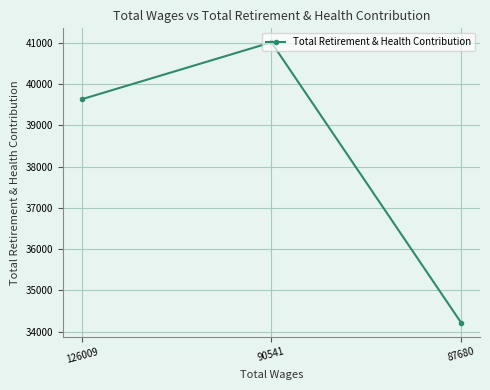

Reading left to right, list all the values displayed in this chart.

39636	41017	34218